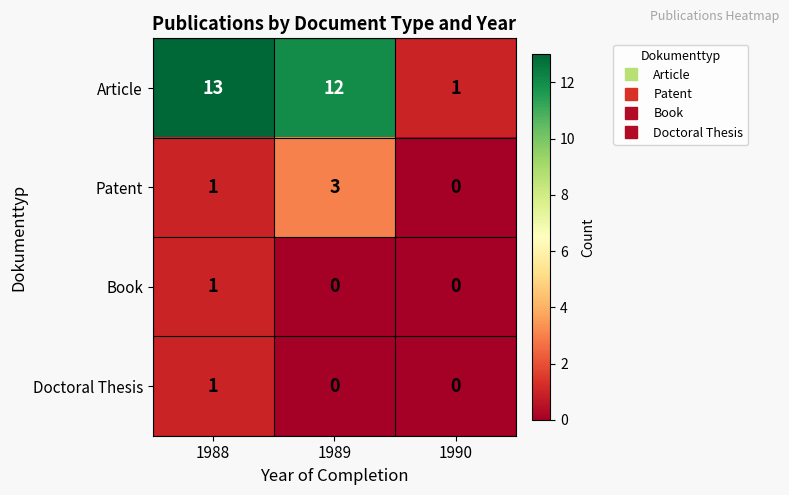

What is the sum of all Article values?

26